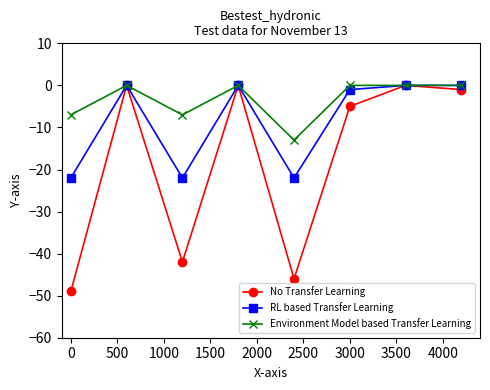

Rank the series by their average value, from highest to lowest.

Environment Model based Transfer Learning, RL based Transfer Learning, No Transfer Learning